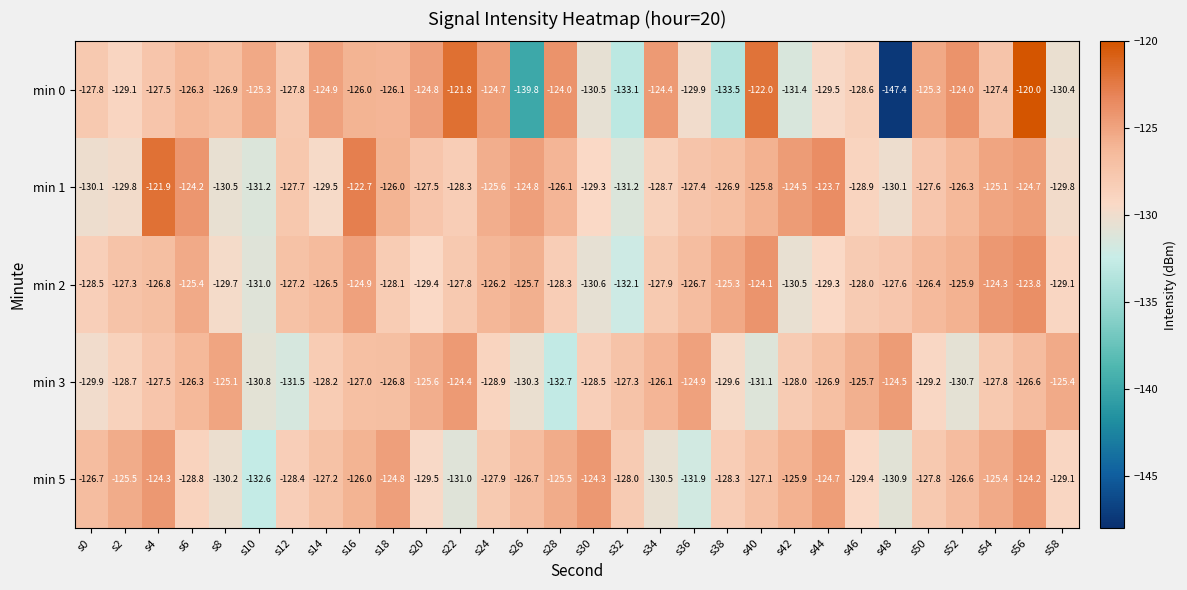

Which series changed the most between s48 and s54?

min 0